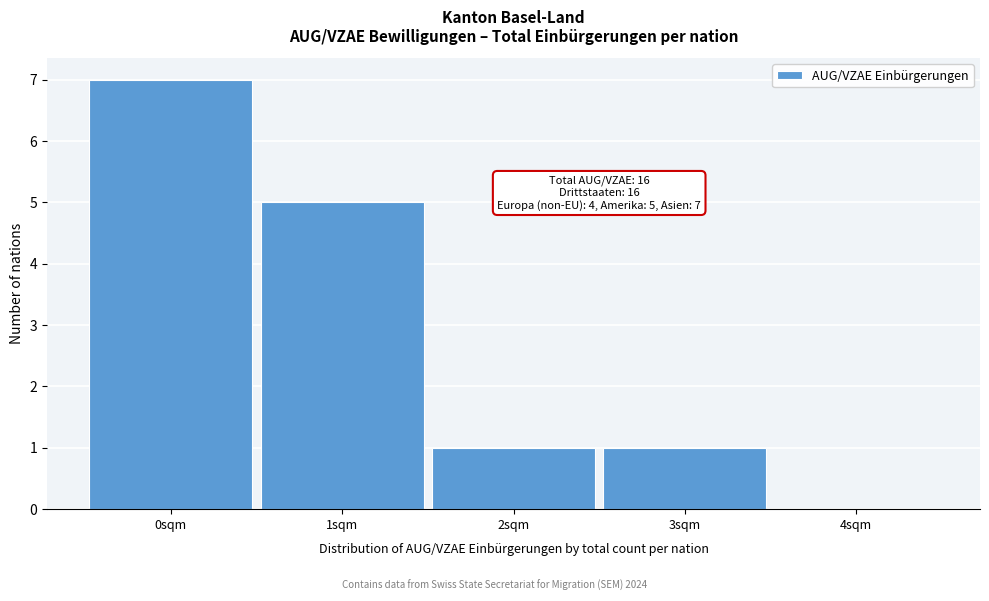

Over which range of the x-axis is the bar tallest?

-0.5 to 0.5